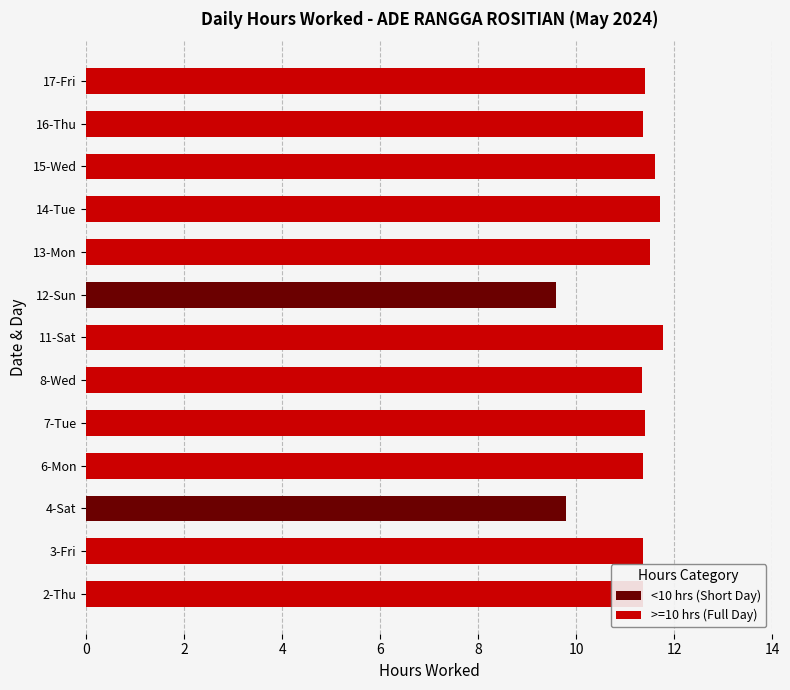

Count the values in the range 11 to 12.

11